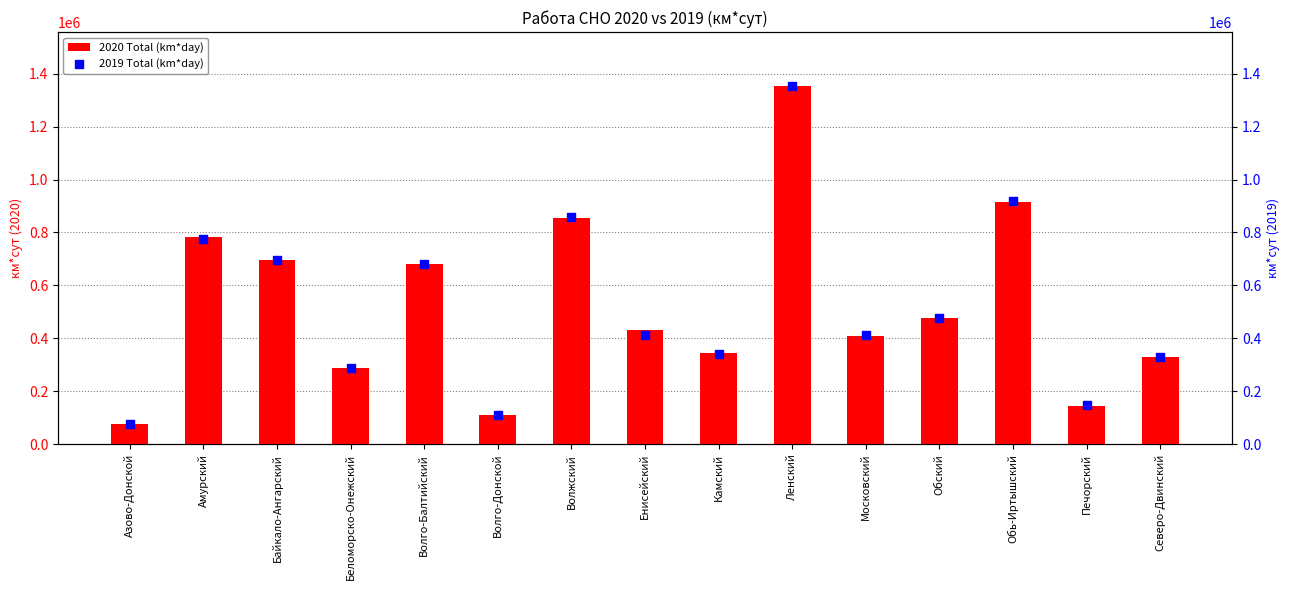

Which series contains the lowest Y value?

2020 Total (km*day)